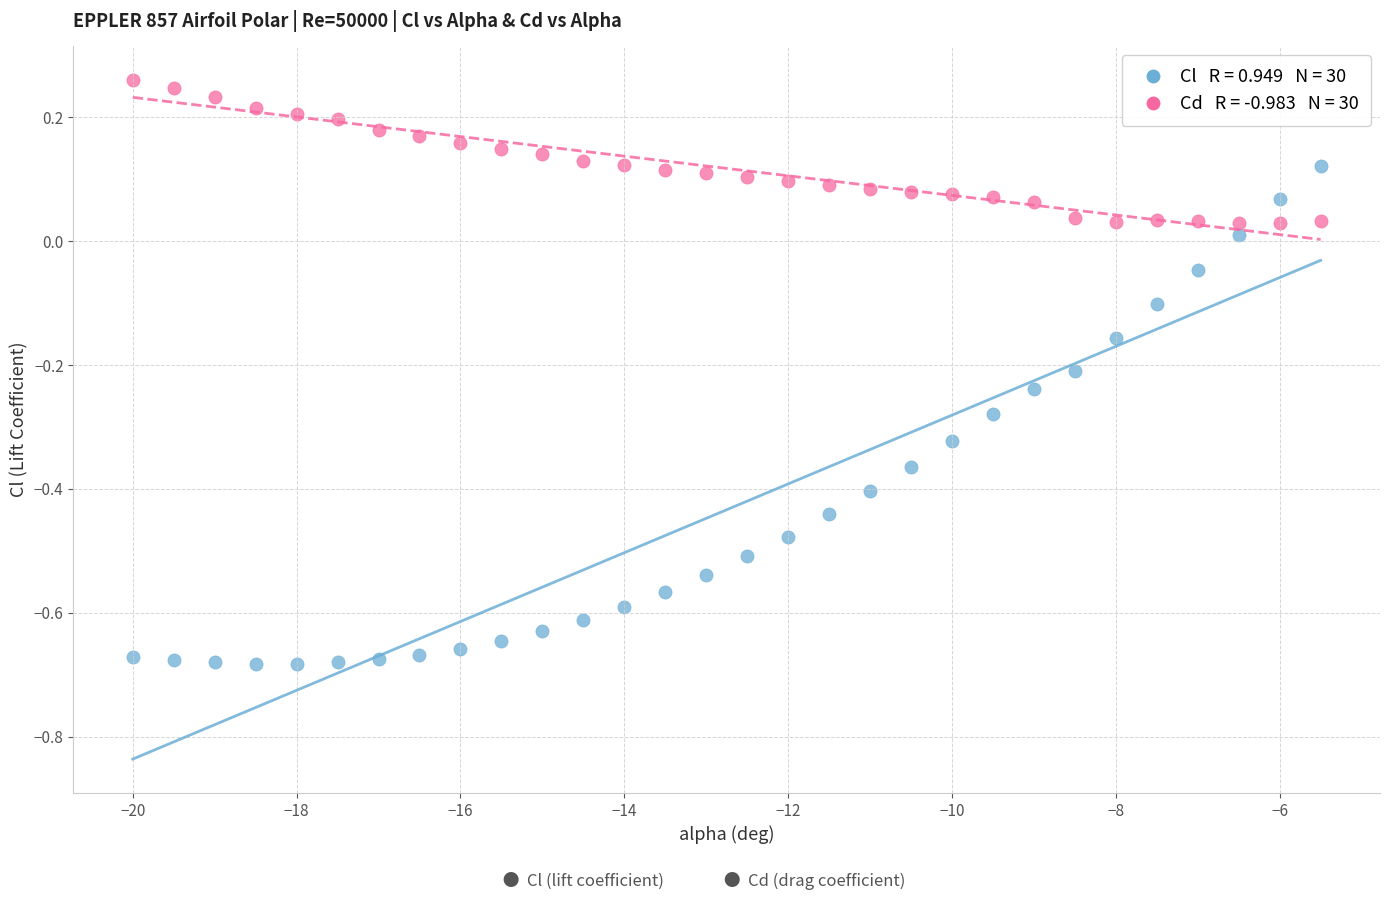

Across all data points, what is the range of Y values (max minus min)?

0.9